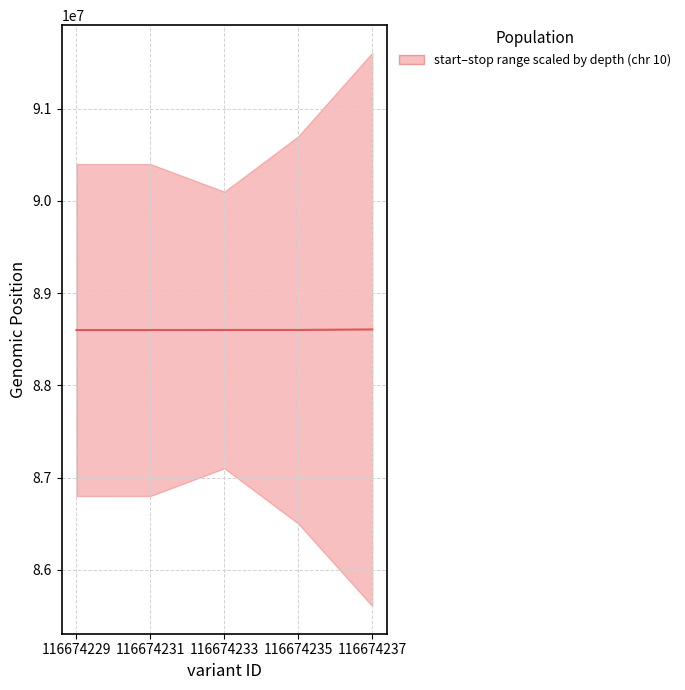

How many data points are above 88600532?

3